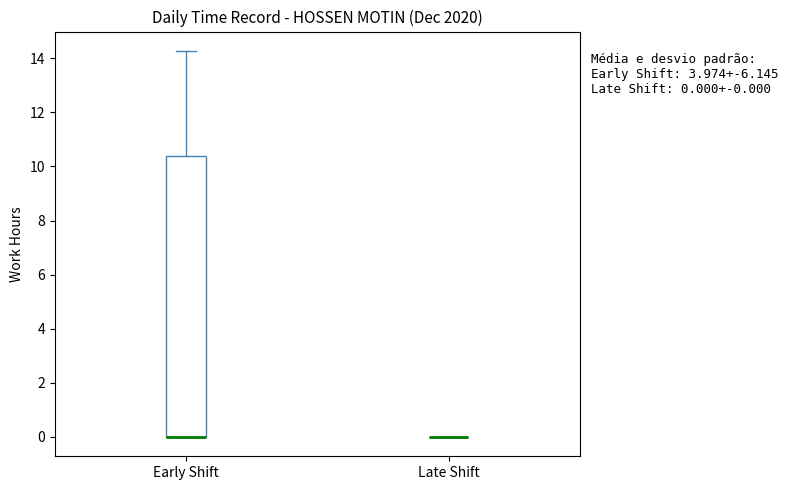

Which box is the tallest, from its lower edge to its upper edge?

Early Shift